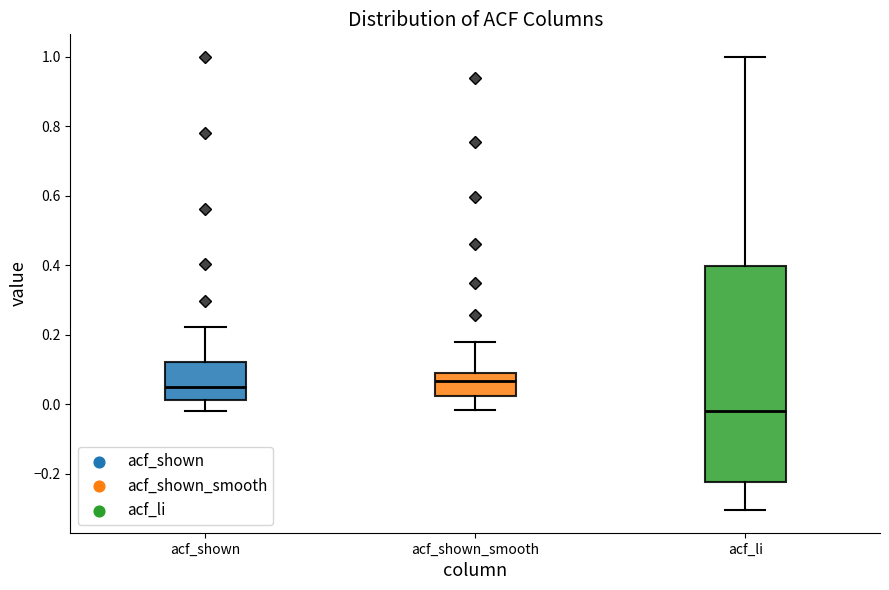

Reading left to right, read every box against the y-axis: the position of its median line, the range the box covers, and the ends of its whiskers. The values are not printed on the chart, so give them approximately, as read against the axis.

acf_shown: median 0.06, box 0.02 to 0.12, whiskers -0.02 to 0.22
acf_shown_smooth: median 0.06, box 0.02 to 0.08, whiskers -0.02 to 0.18
acf_li: median -0.02, box -0.22 to 0.40, whiskers -0.30 to 1.00